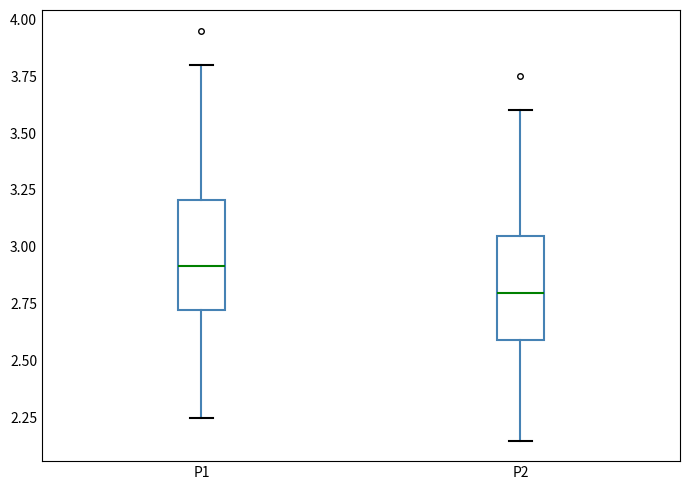

Reading left to right, read every box against the y-axis: the position of its median line, the range the box covers, and the ends of its whiskers. The values are not printed on the chart, so give them approximately, as read against the axis.

P1: median 2.90, box 2.70 to 3.20, whiskers 2.25 to 3.80
P2: median 2.80, box 2.60 to 3.05, whiskers 2.15 to 3.60